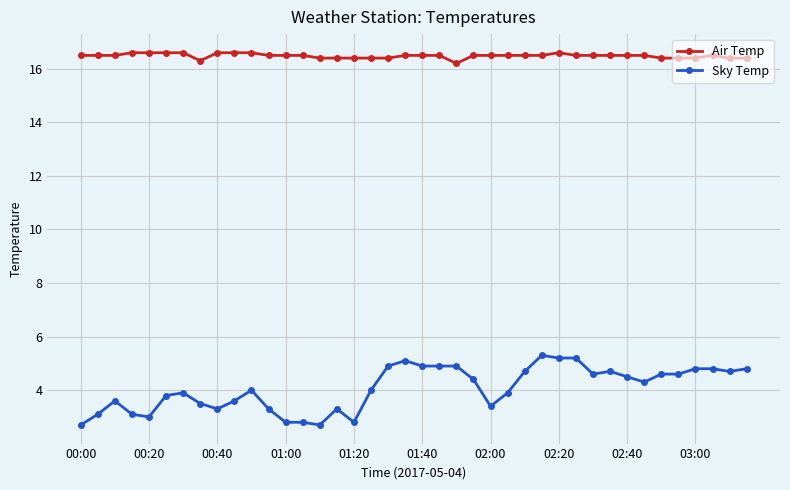

Which series has the largest range (max minus min)?

Sky Temp